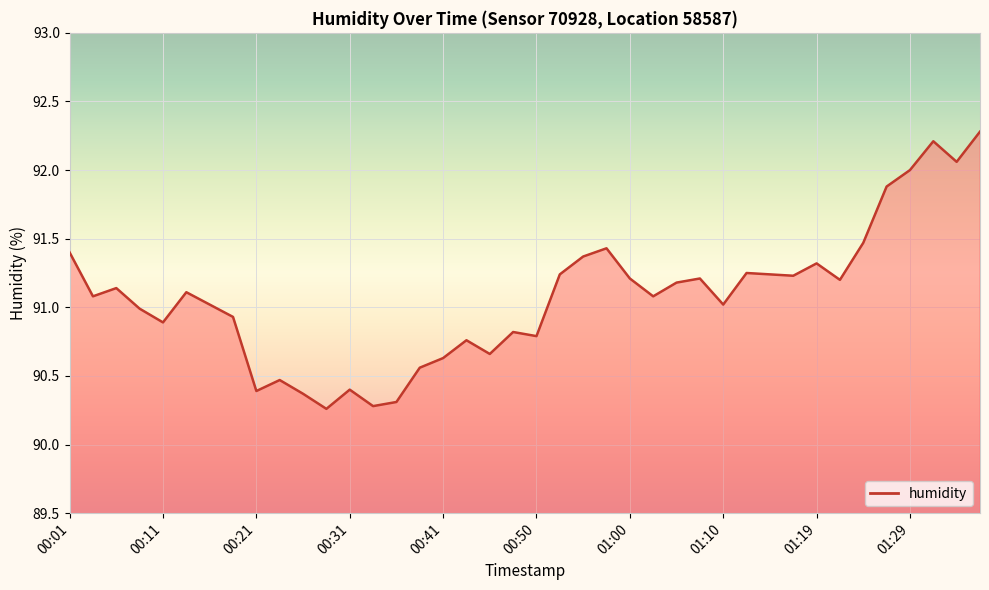

What is the greatest value displayed?

92.3